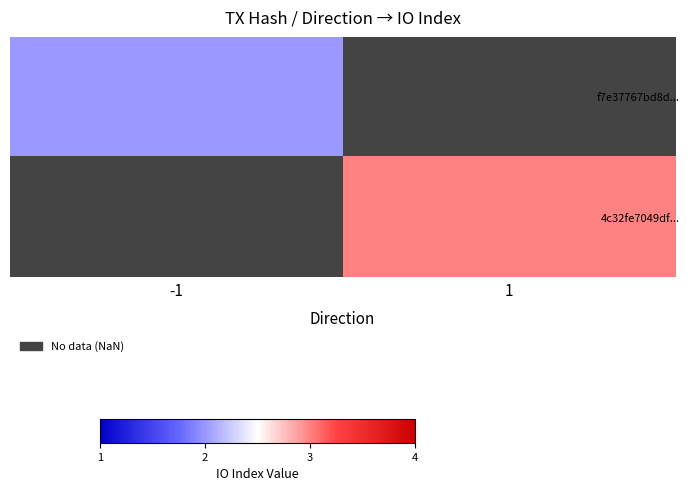

At -1, list the series in order from largest to smallest.

f7e37767bd8d..., 4c32fe7049df...